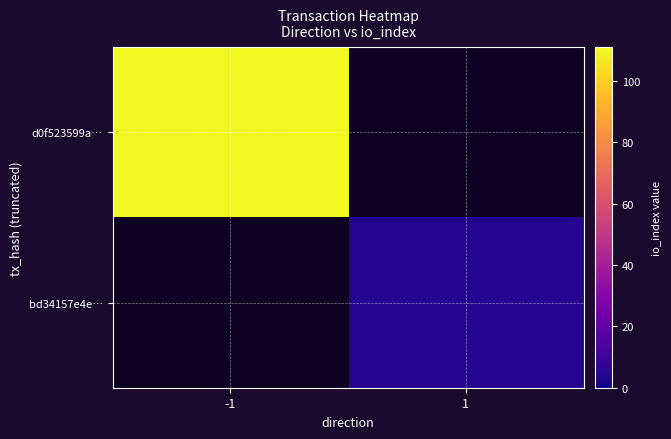

List the series in order of their peak value, highest first.

d0f523599a…, bd34157e4e…